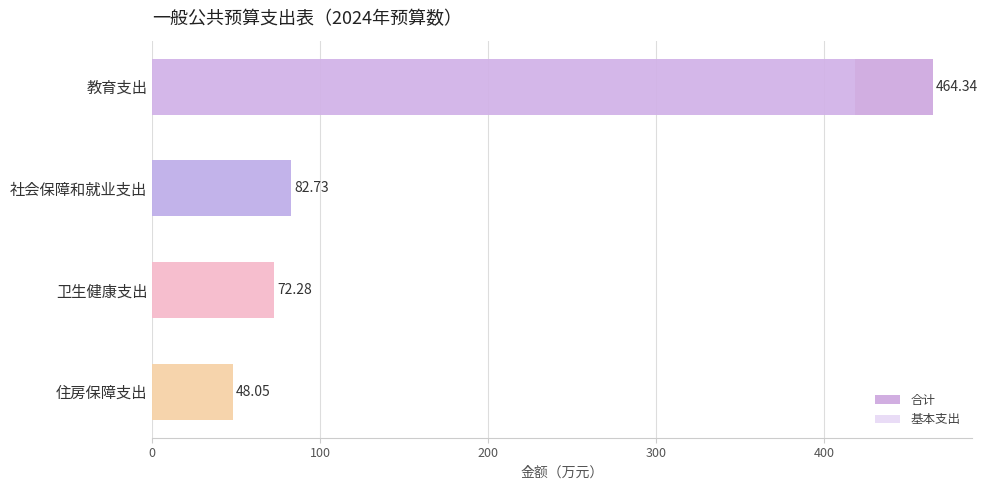

List the series in order of their overall mean, lowest first.

基本支出, 合计